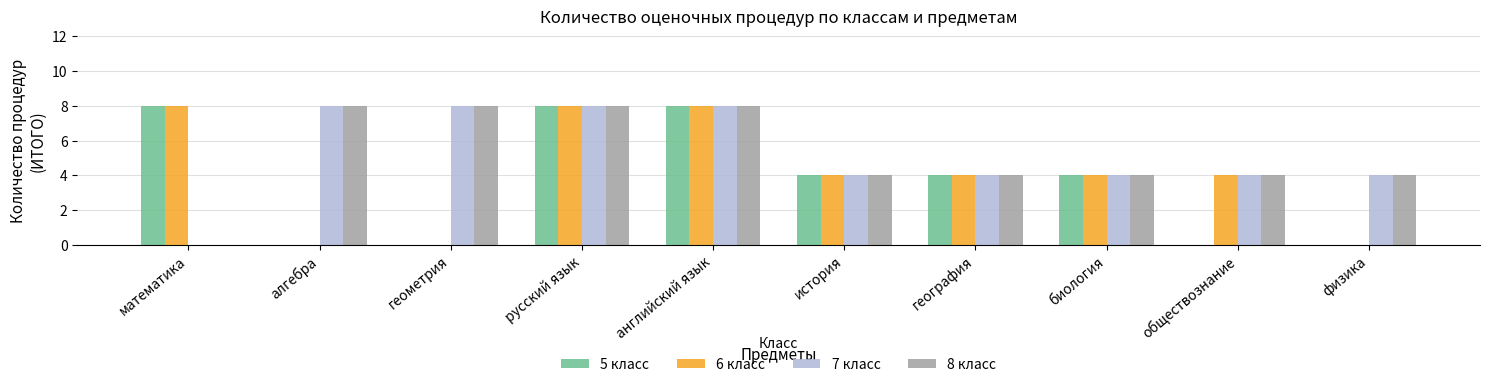

True or false: 5 класс has a value of 4 at биология.

True